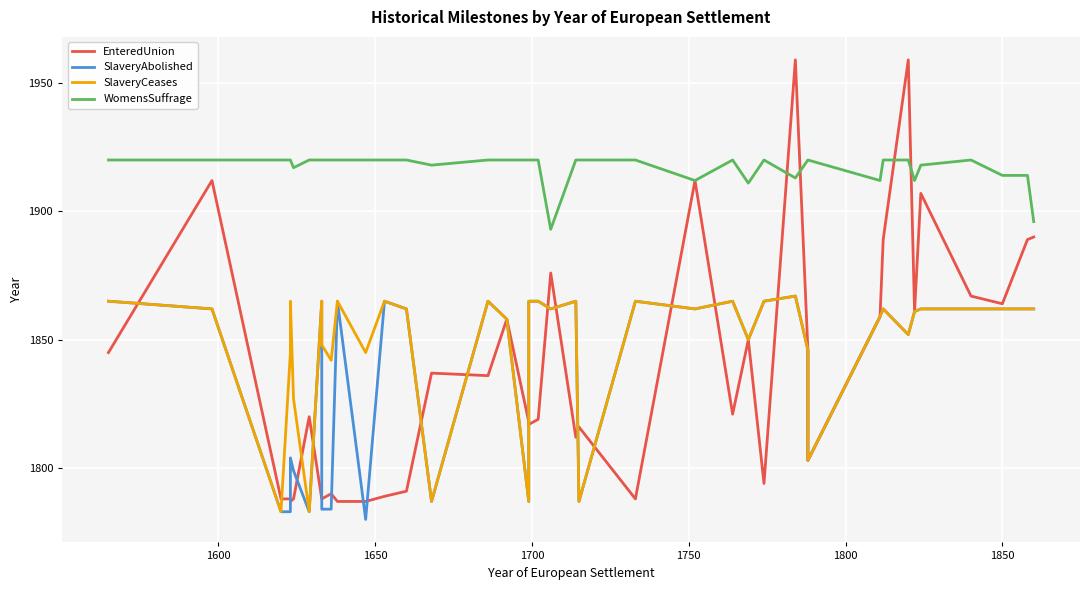

How many lines are shown in the chart?

4